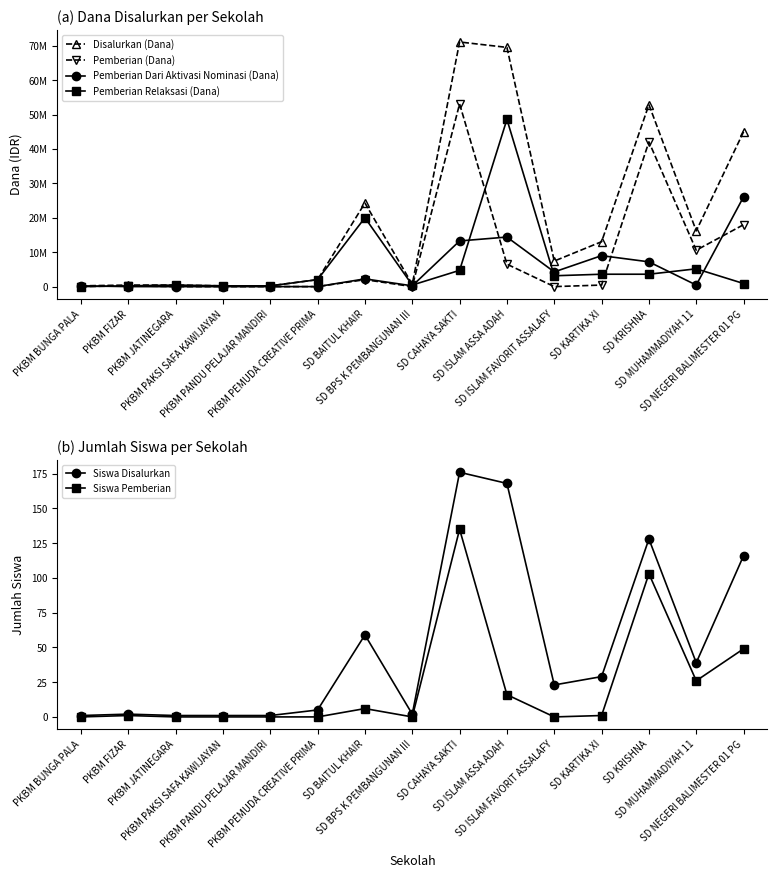

At which label does Pemberian (Dana) first exceed 225000?

SD BAITUL KHAIR